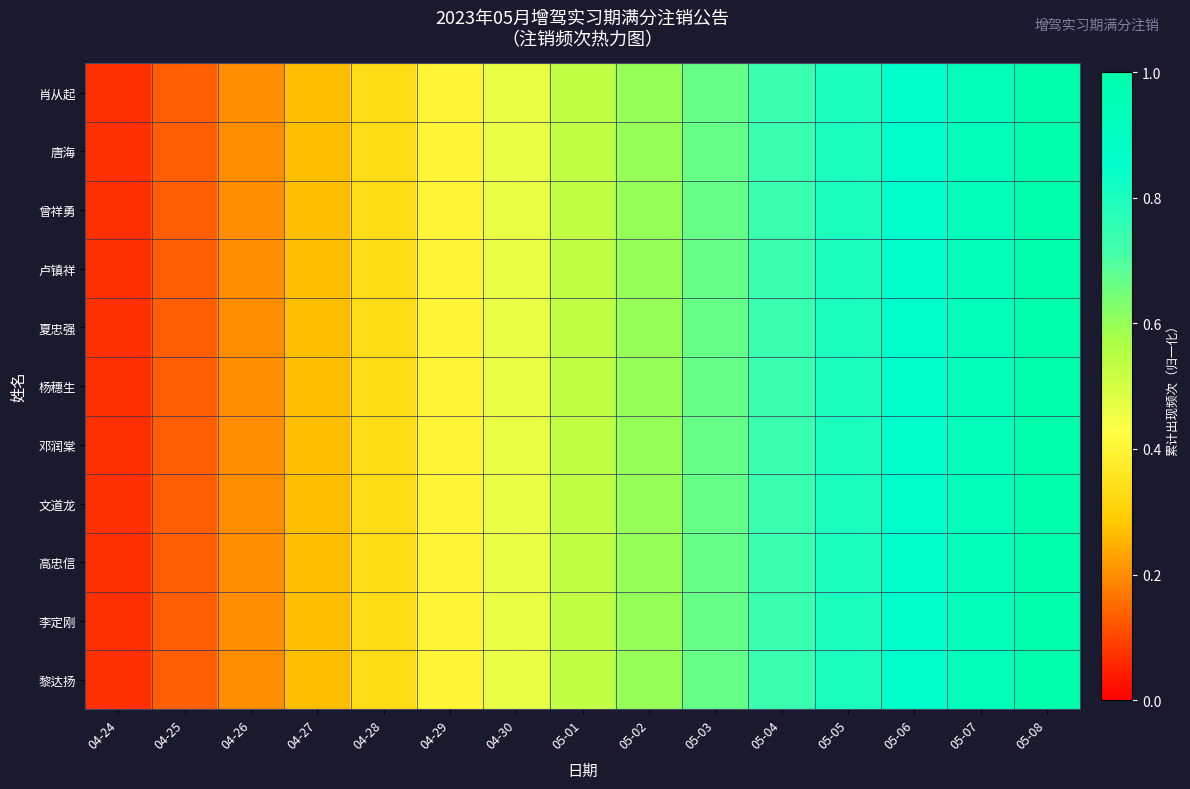

Which series has the largest total across all categories?

肖从起